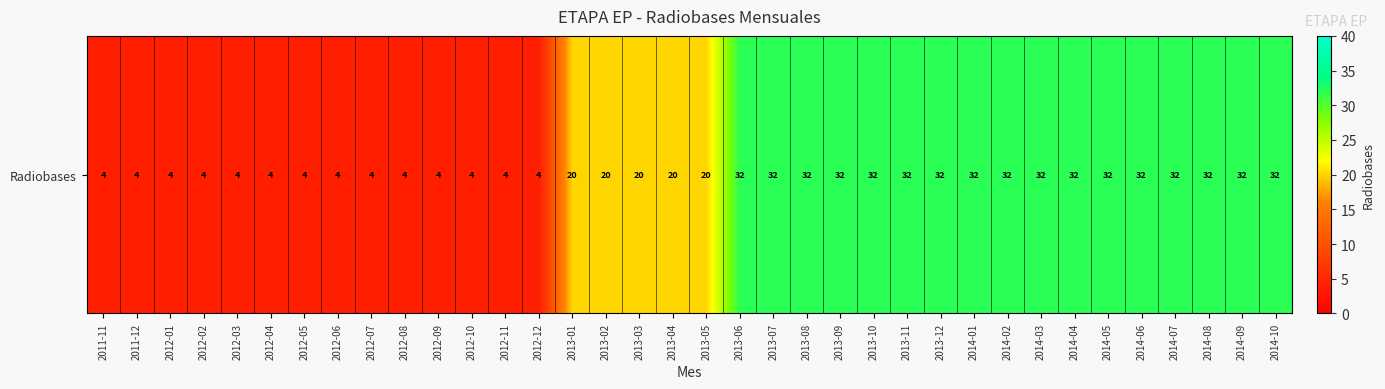

Rank the categories by value from highest to lowest.

2013-06, 2013-07, 2013-08, 2013-09, 2013-10, 2013-11, 2013-12, 2014-01, 2014-02, 2014-03, 2014-04, 2014-05, 2014-06, 2014-07, 2014-08, 2014-09, 2014-10, 2013-01, 2013-02, 2013-03, 2013-04, 2013-05, 2011-11, 2011-12, 2012-01, 2012-02, 2012-03, 2012-04, 2012-05, 2012-06, 2012-07, 2012-08, 2012-09, 2012-10, 2012-11, 2012-12